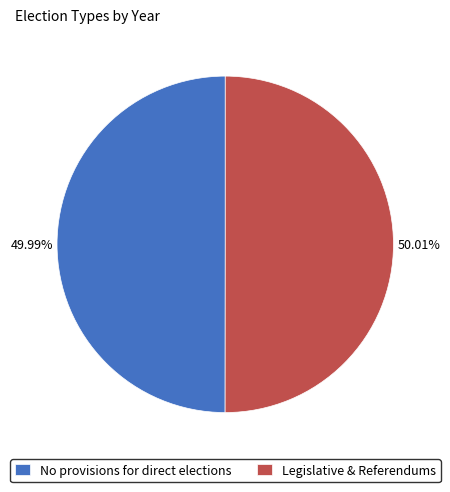

To the nearest percent, what portion does No provisions for direct elections represent?

50%